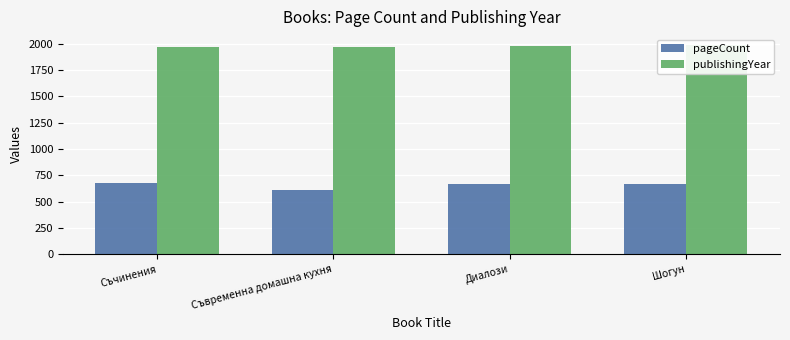

Reading right to left, extract all data points from this chart.

pageCount: Шогун=672	Диалози=672	Съвременна домашна кухня=616	Съчинения=680
publishingYear: Шогун=1991	Диалози=1982	Съвременна домашна кухня=1972	Съчинения=1968